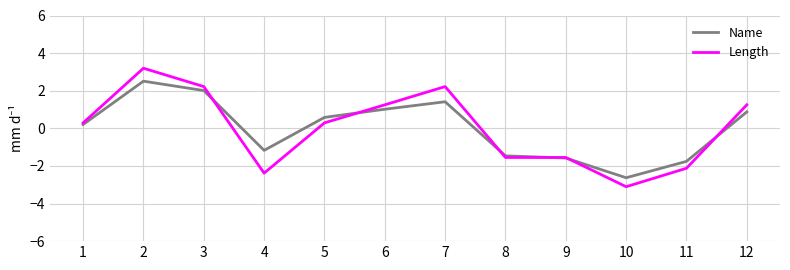

After their last crossing, which series has the higher values: Length or Name?

Length